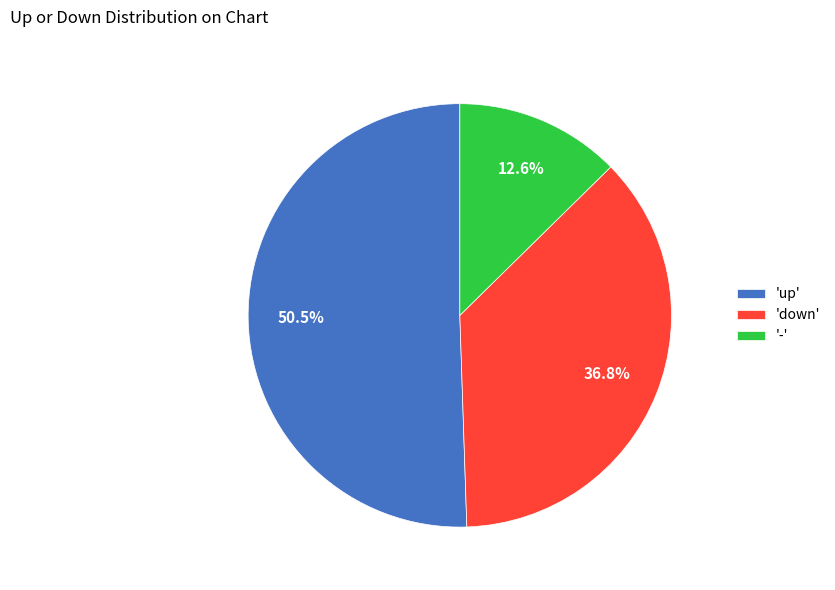

Count the number of slices in the pie.

3